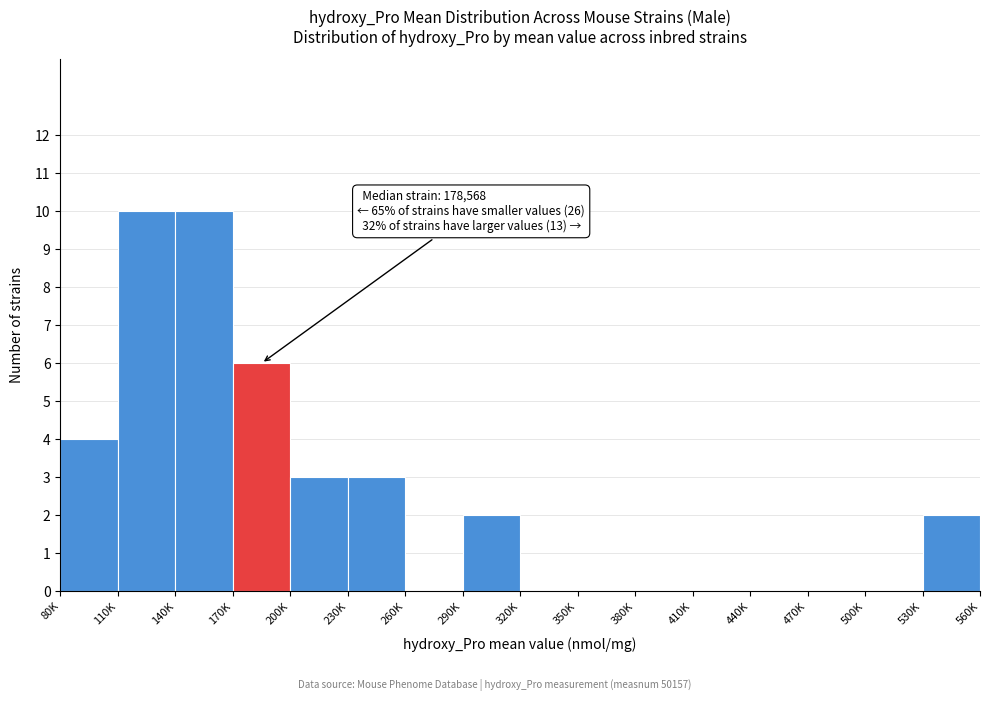

Reading right to left, what are all the values shown in this chart?

530K=2	500K=0	470K=0	440K=0	410K=0	380K=0	350K=0	320K=0	290K=2	260K=0	230K=3	200K=3	170K=6	140K=10	110K=10	80K=4